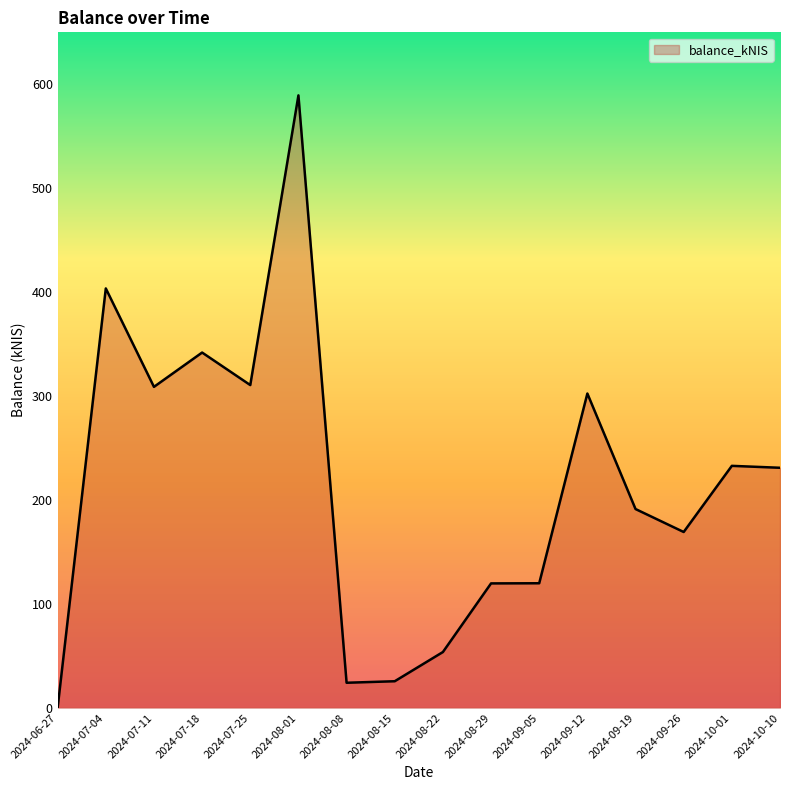

Which category has the lowest value across all series?

2024-06-27